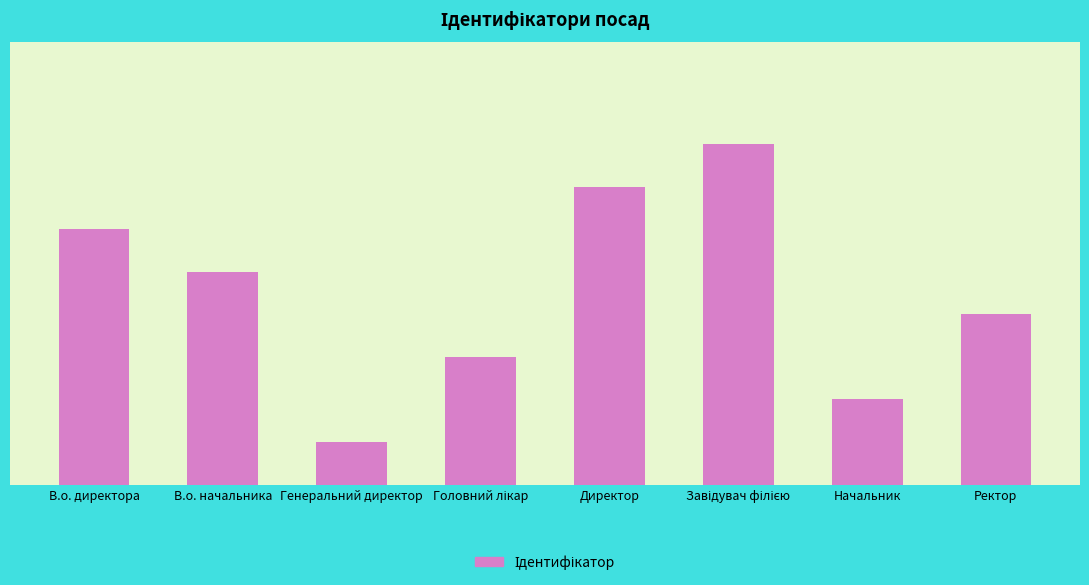

Does the chart contain any negative values?

No